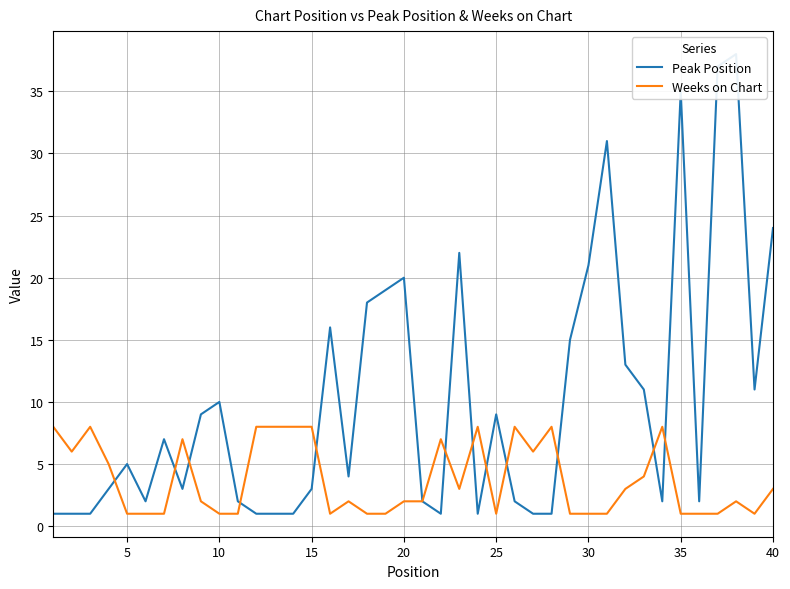

After their last crossing, which series has the higher values: Peak Position or Weeks on Chart?

Peak Position